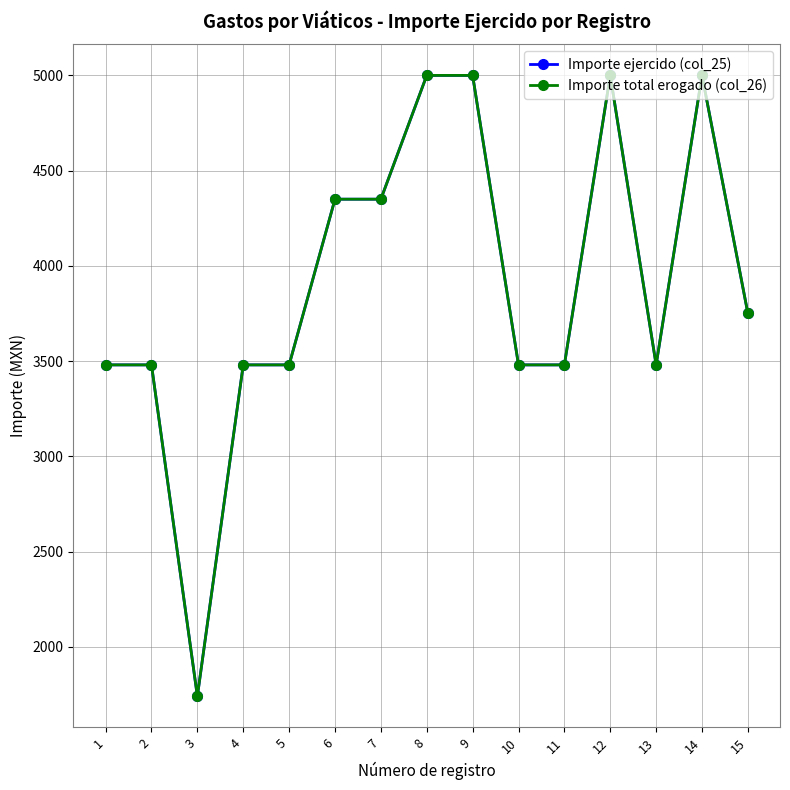

Does the chart have visible grid lines?

Yes